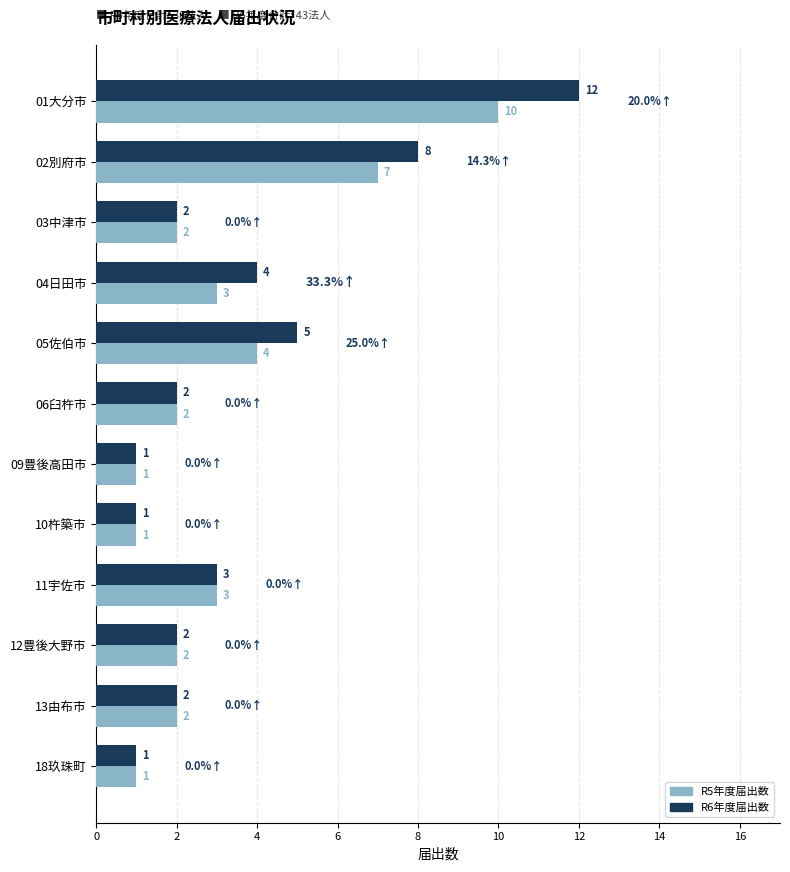

Is it true that R6年度届出数 equals 1 at 06臼杵市?

False